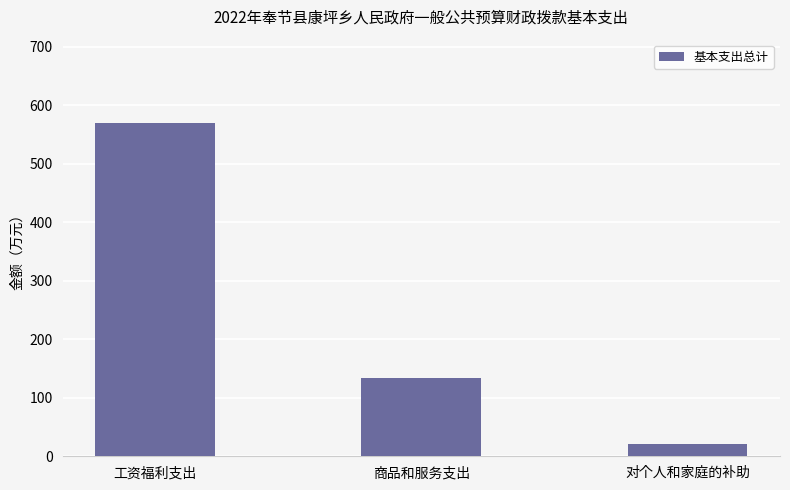

At which label is the value closest to 295?

商品和服务支出